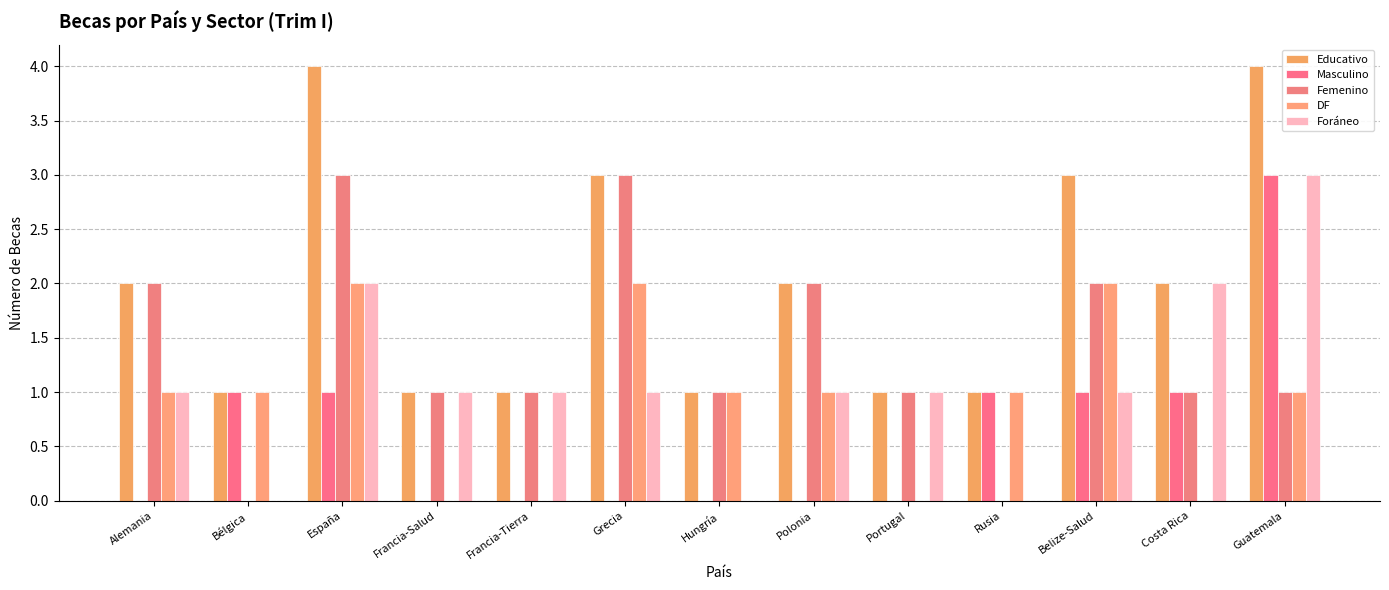

Which category has the lowest value in the DF series?

Francia-Salud